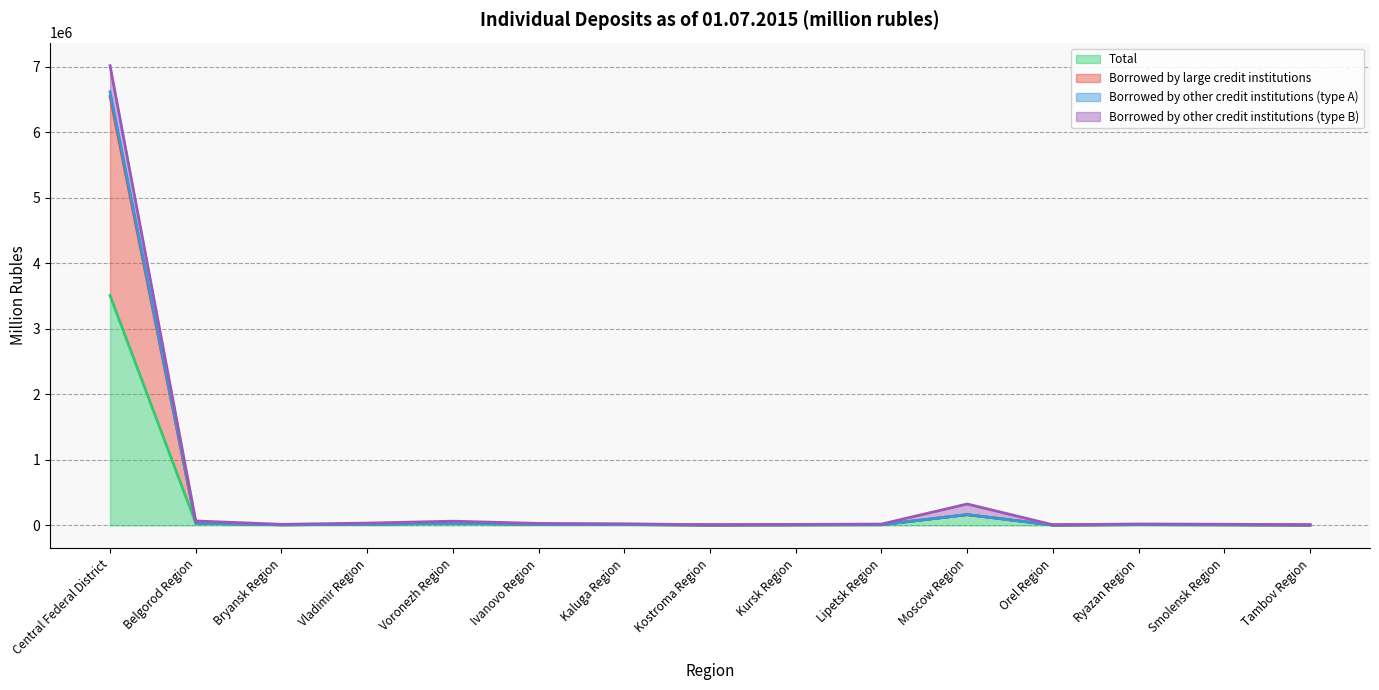

In Total, how many points are lower than both neighbors (excluding endpoints)?

3